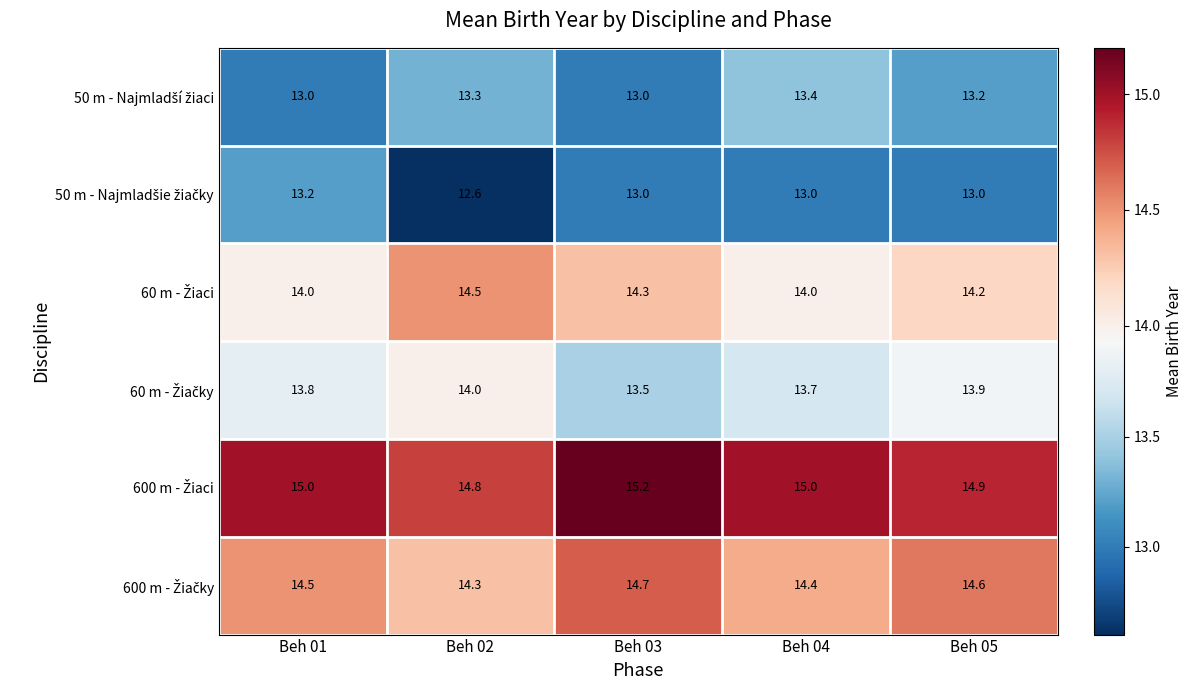

What is the spread (max minus min) of values at Beh 02?

2.2